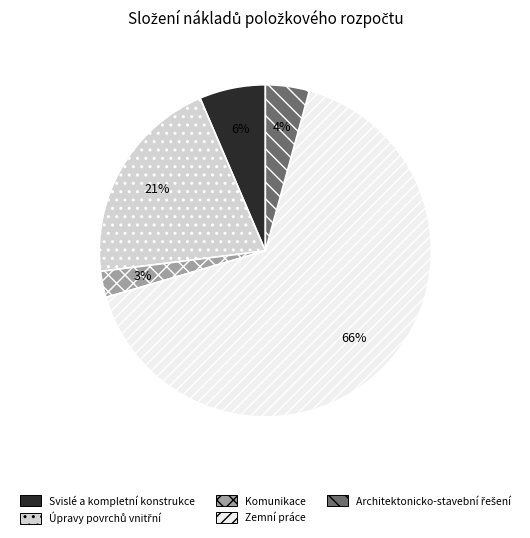

Which slice is the largest?

Zemní práce